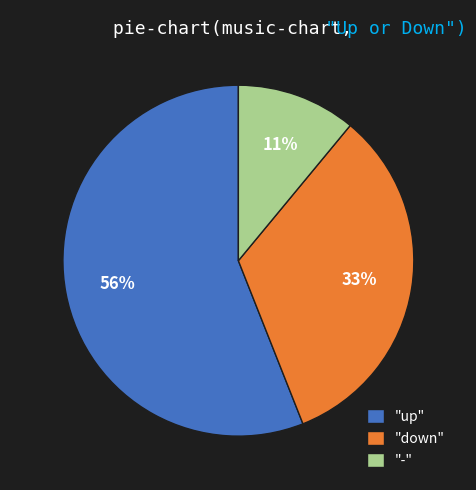

True or false: "down" accounts for 28% of the total.

False